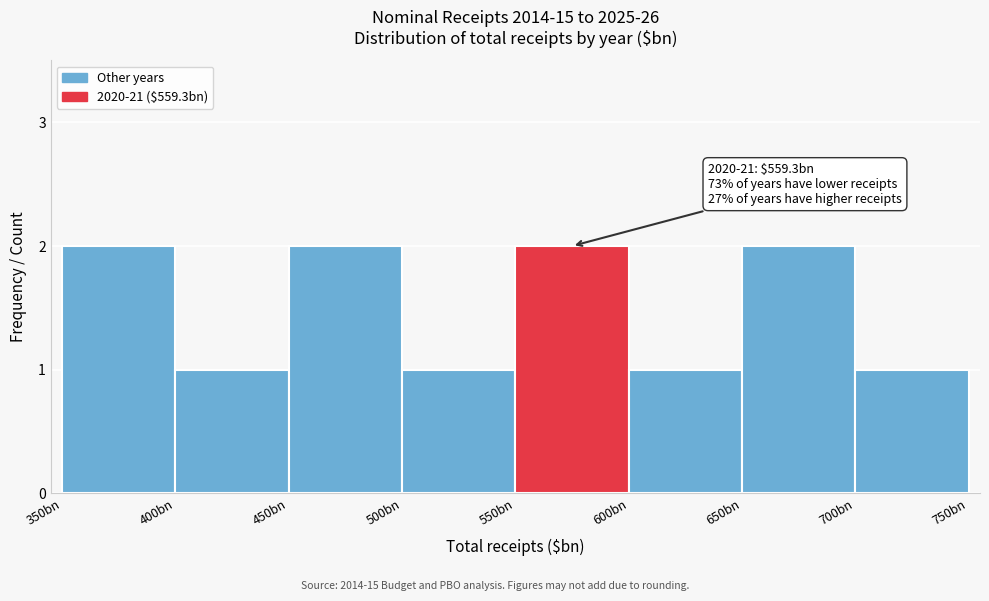

Reading left to right, what are all the values shown in this chart?

2	1	2	1	2	1	2	1